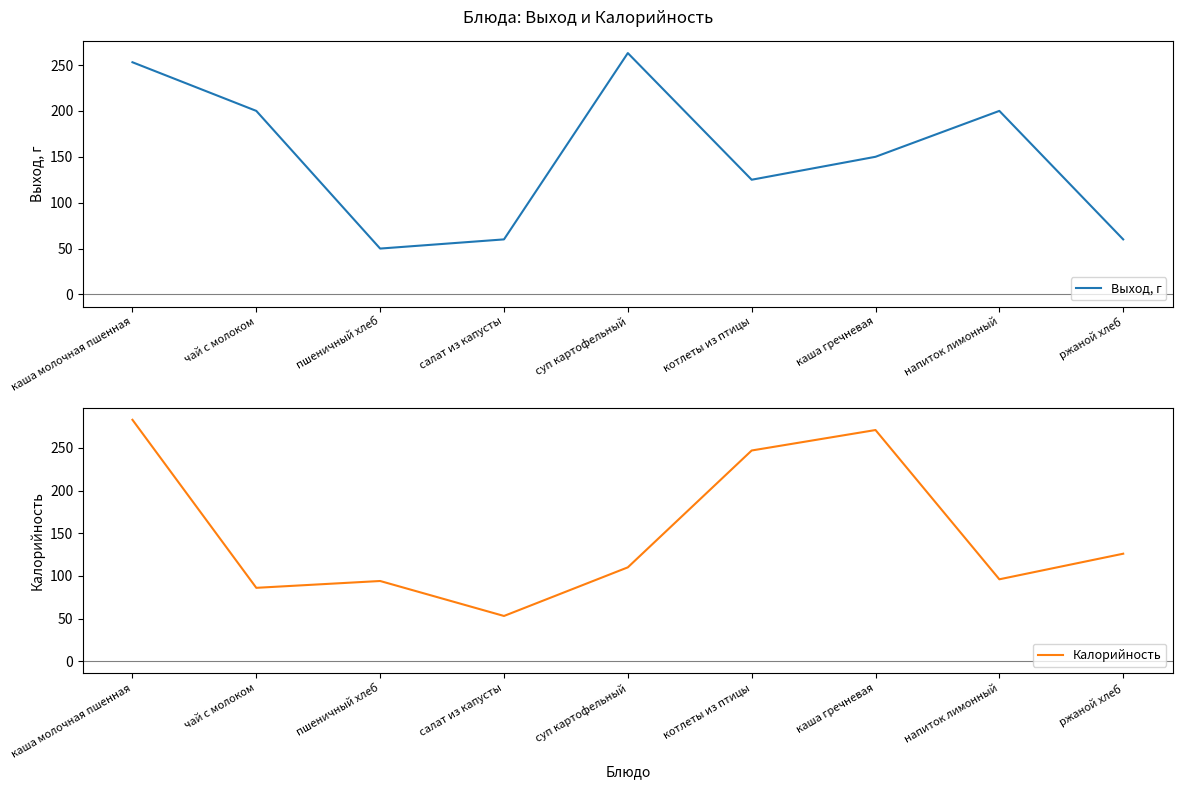

Reading left to right, transcribe all the data shown in this chart.

Выход, г: каша молочная пшенная=253	чай с молоком=200	пшеничный хлеб=50	салат из капусты=60	суп картофельный=263	котлеты из птицы=125	каша гречневая=150	напиток лимонный=200	ржаной хлеб=60
Калорийность: каша молочная пшенная=283	чай с молоком=86	пшеничный хлеб=94	салат из капусты=53	суп картофельный=110	котлеты из птицы=247	каша гречневая=271	напиток лимонный=96	ржаной хлеб=126